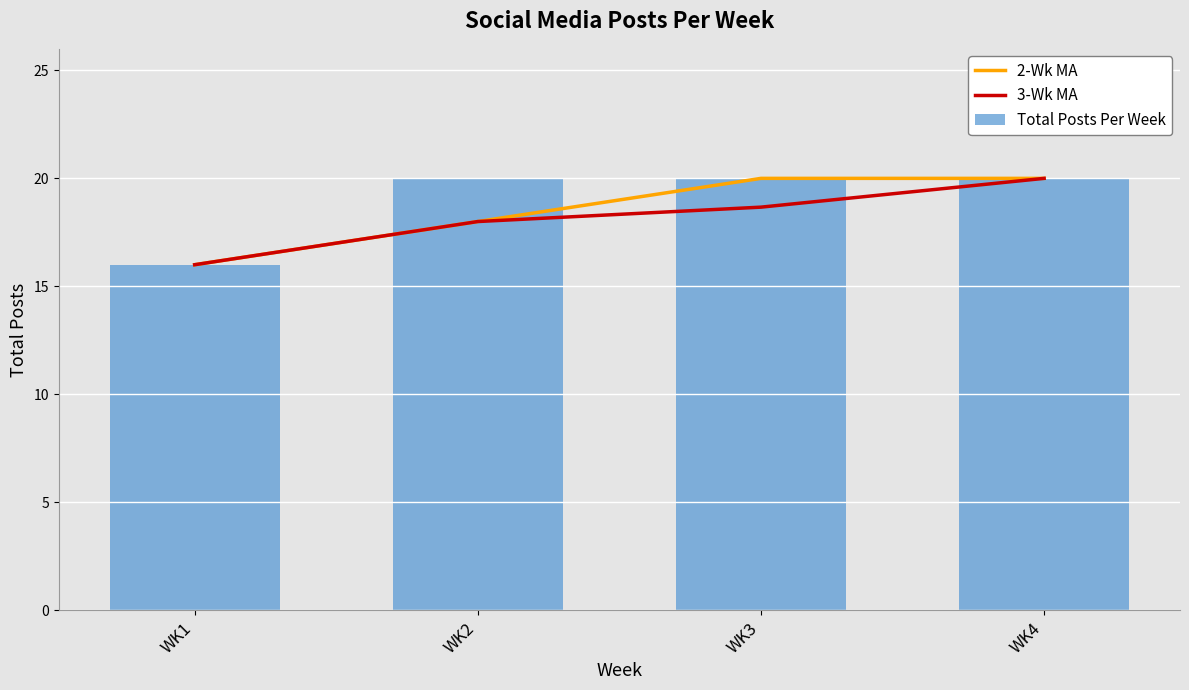

What is the difference between the Total Posts Per Week values at WK1 and WK3?

4